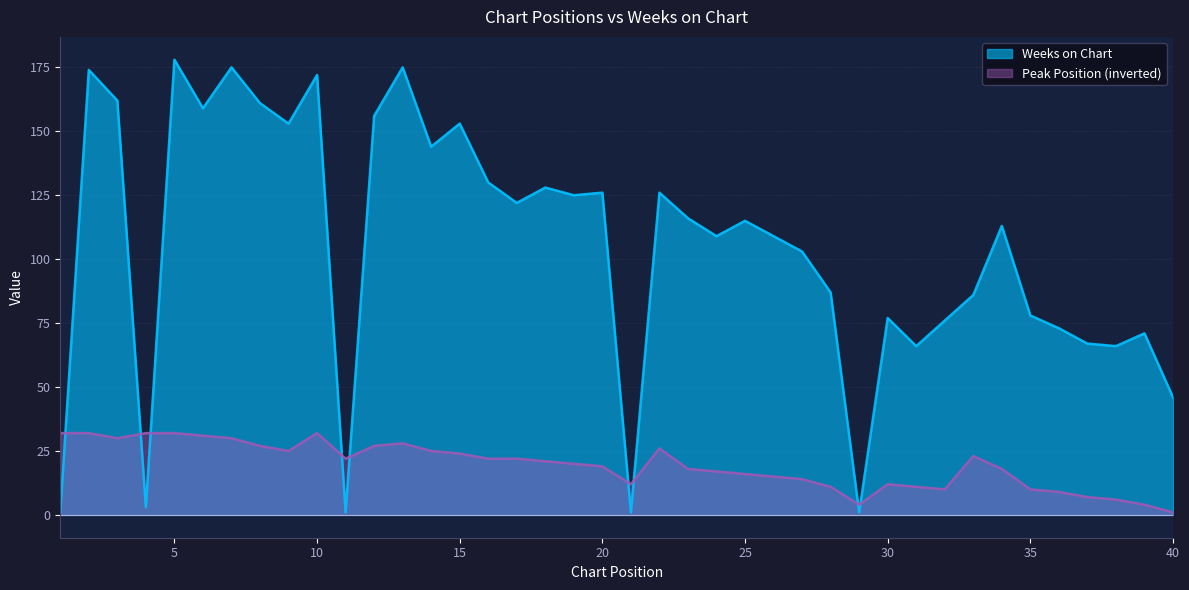

The value of Weeks on Chart at 4 is 3. True or false?

True